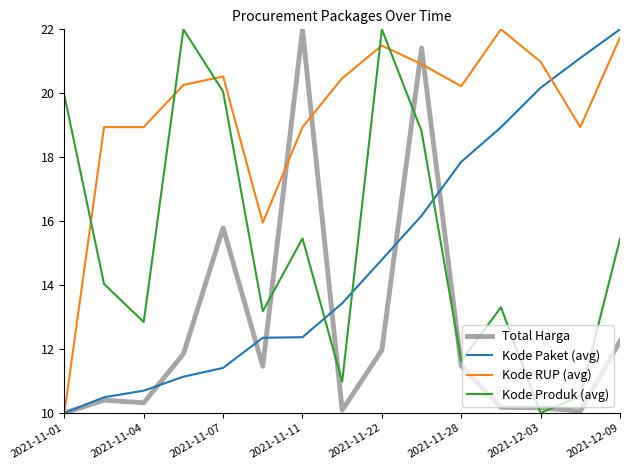

Which series has the largest total across all categories?

Kode RUP (avg)